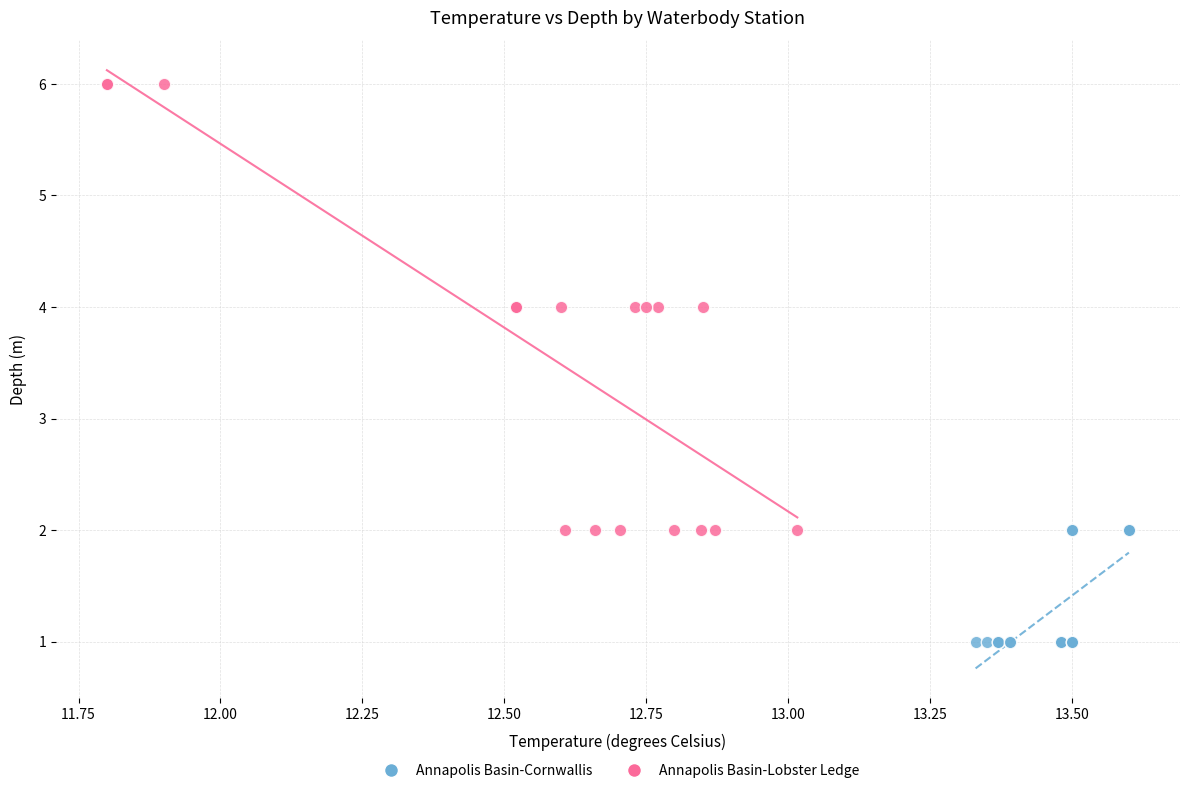

Which series contains the lowest Y value?

Annapolis Basin-Cornwallis